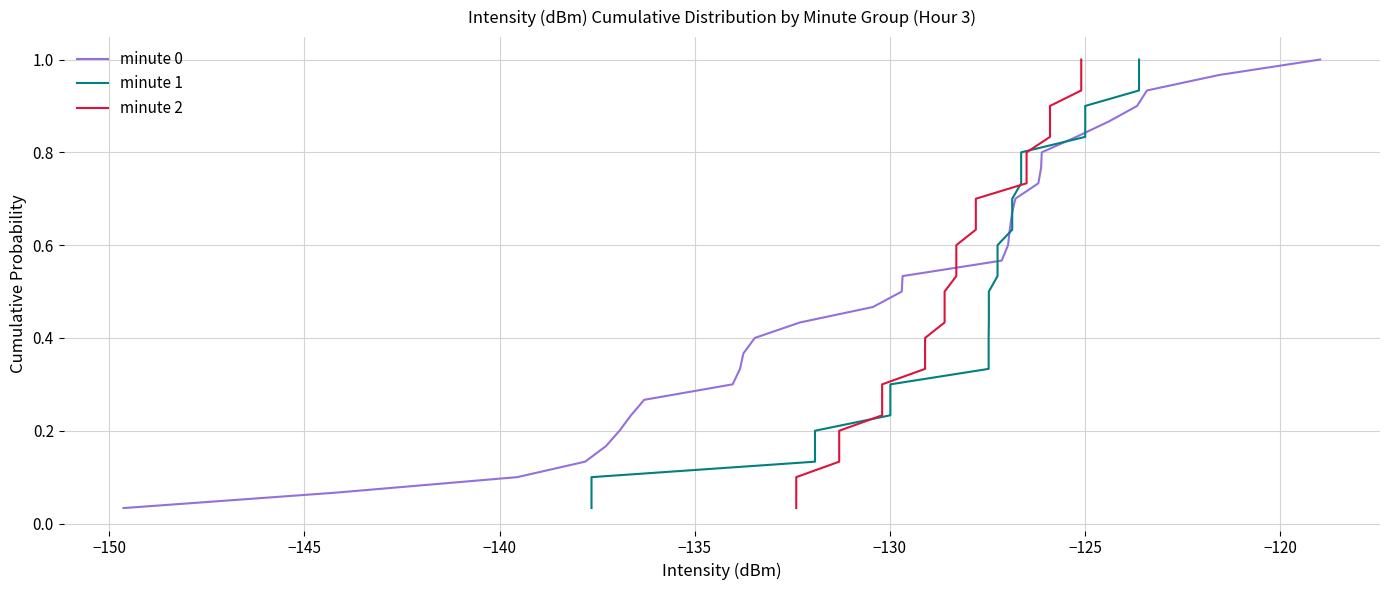

What are all the series names shown in the legend?

minute 0, minute 1, minute 2